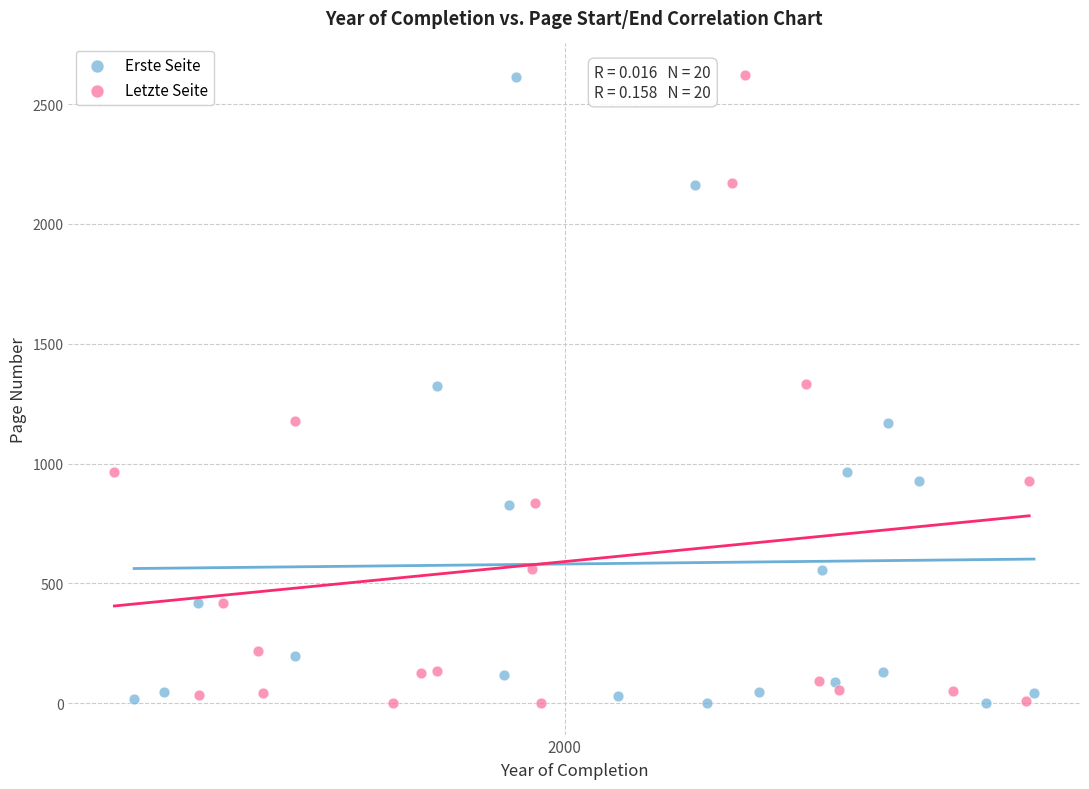

Which series has the largest Y range (max minus min)?

Letzte Seite